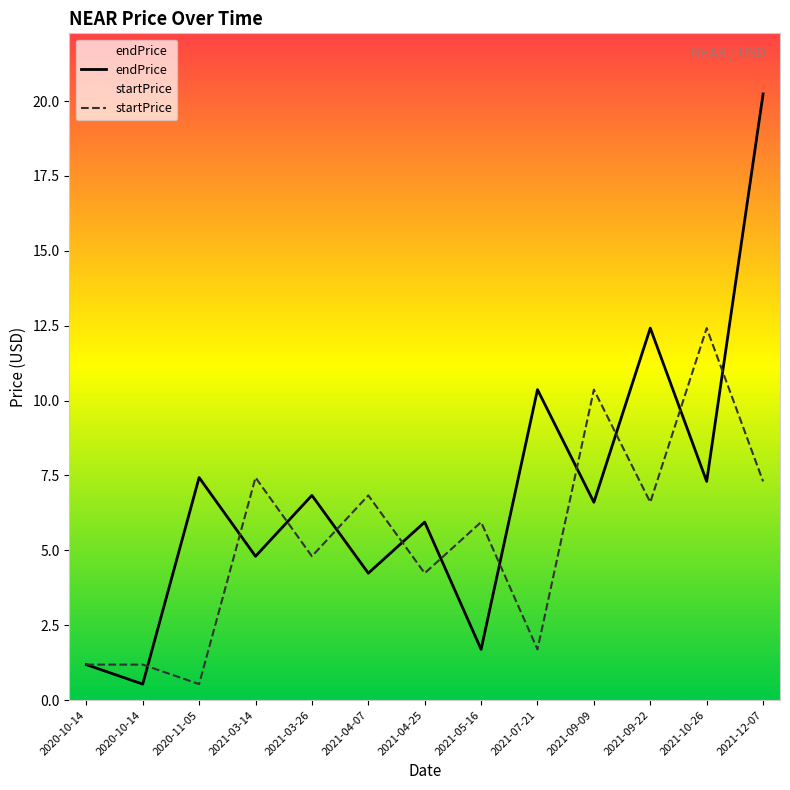

After their last crossing, which series has the higher values: endPrice or startPrice?

endPrice